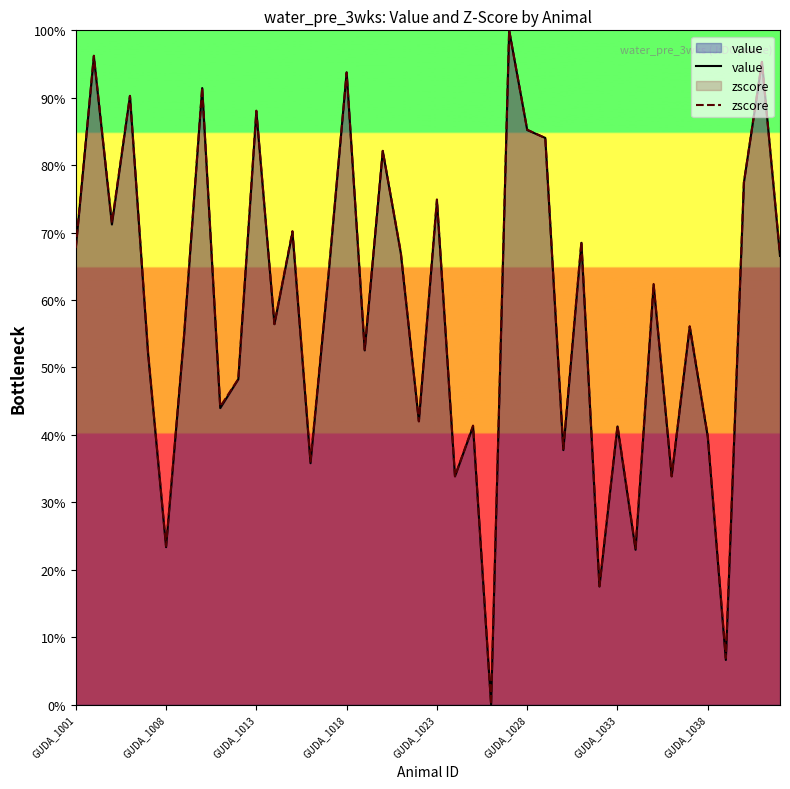

List the series in order of their overall mean, lowest first.

value, zscore